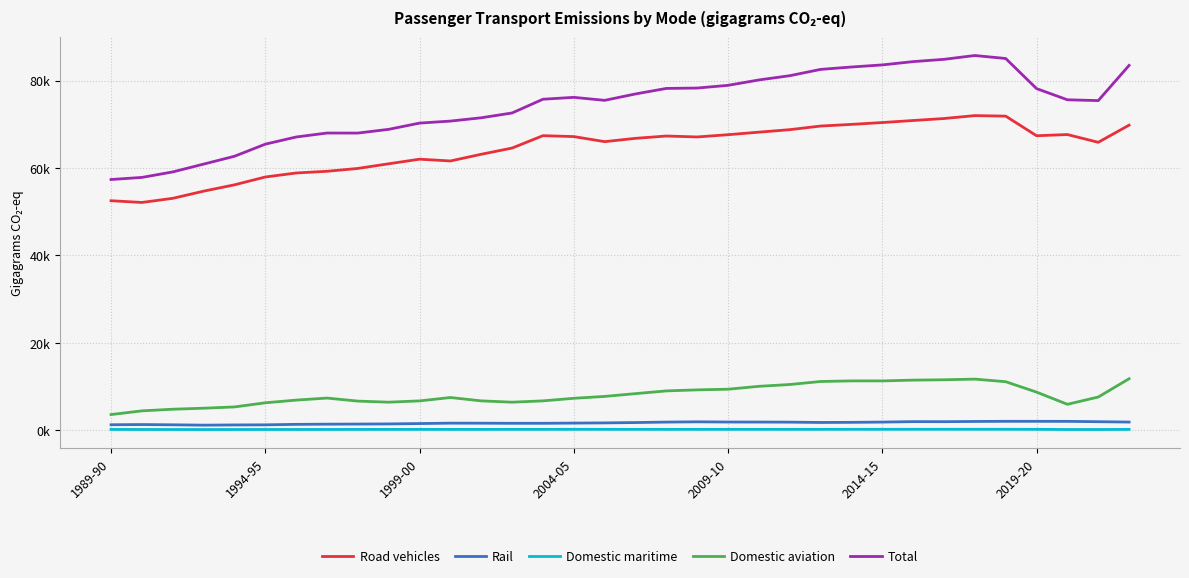

Reading left to right, what are all the values shown in this chart?

Road vehicles: 52492.4	52095.6	53041.0	54682.0	56130.3	57924.1	58842.0	59233.4	59885.2	60951.9	62001.2	61596.0	63128.8	64551.5	67388.3	67177.4	66018.9	66774.7	67308.0	67093.5	67610.1	68191.8	68763.4	69591.8	69968.9	70394.5	70858.7	71313.5	71982.1	71861.5	67372.1	67644.5	65869.0	69799.9
Rail: 1200.1	1242.8	1186.6	1106.4	1155.6	1179.5	1286.4	1331.7	1355.0	1389.9	1471.1	1564.0	1554.0	1528.1	1530.7	1579.2	1623.5	1700.9	1807.4	1868.7	1822.0	1813.2	1793.5	1719.2	1747.9	1807.3	1912.1	1900.4	1950.3	1982.5	1979.5	1970.9	1897.2	1812.5
Domestic maritime: 125.5	114.6	106.0	102.0	108.0	114.3	113.7	118.5	128.7	131.9	131.4	133.7	134.8	143.2	146.3	147.9	146.9	141.3	139.7	143.0	145.5	144.5	147.7	147.8	154.5	152.4	157.6	159.2	161.6	161.2	144.5	110.4	107.2	133.3
Domestic aviation: 3531.7	4376.6	4752.3	4983.8	5276.7	6224.4	6839.5	7306.3	6612.5	6364.6	6661.0	7432.4	6665.5	6363.6	6664.1	7256.0	7686.2	8323.2	8948.1	9185.9	9334.3	9996.3	10412.1	11102.6	11238.0	11235.4	11414.3	11494.1	11646.2	11053.3	8669.4	5878.2	7543.5	11735.2
Total: 57349.7	57829.6	59086.0	60874.2	62670.6	65442.4	67081.6	67989.9	67981.3	68838.4	70264.7	70726.1	71483.1	72586.4	75729.4	76160.5	75475.5	76940.1	78203.2	78291.0	78912.0	80145.7	81116.7	82561.4	83109.3	83589.7	84342.8	84867.2	85740.3	85058.3	78165.5	75604.0	75416.9	83480.9